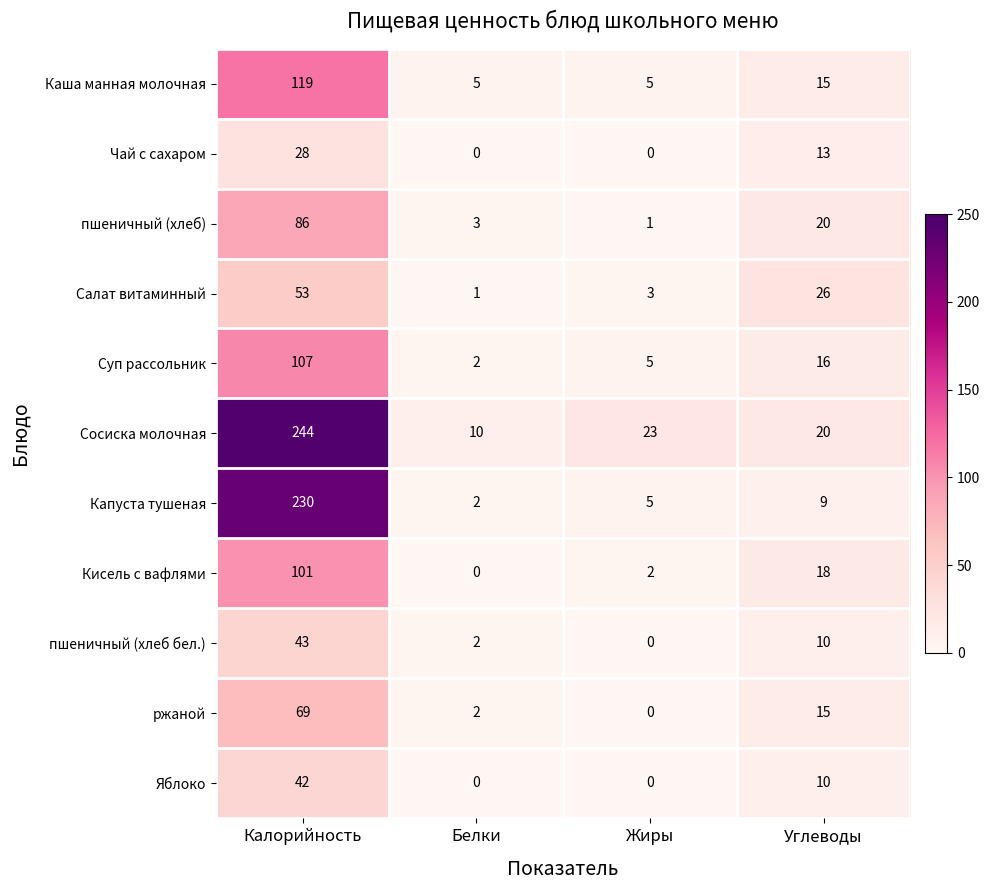

At Калорийность, list the series in order from smallest to largest.

Чай с сахаром, Яблоко, пшеничный (хлеб бел.), Салат витаминный, ржаной, пшеничный (хлеб), Кисель с вафлями, Суп рассольник, Каша манная молочная, Капуста тушеная, Сосиска молочная